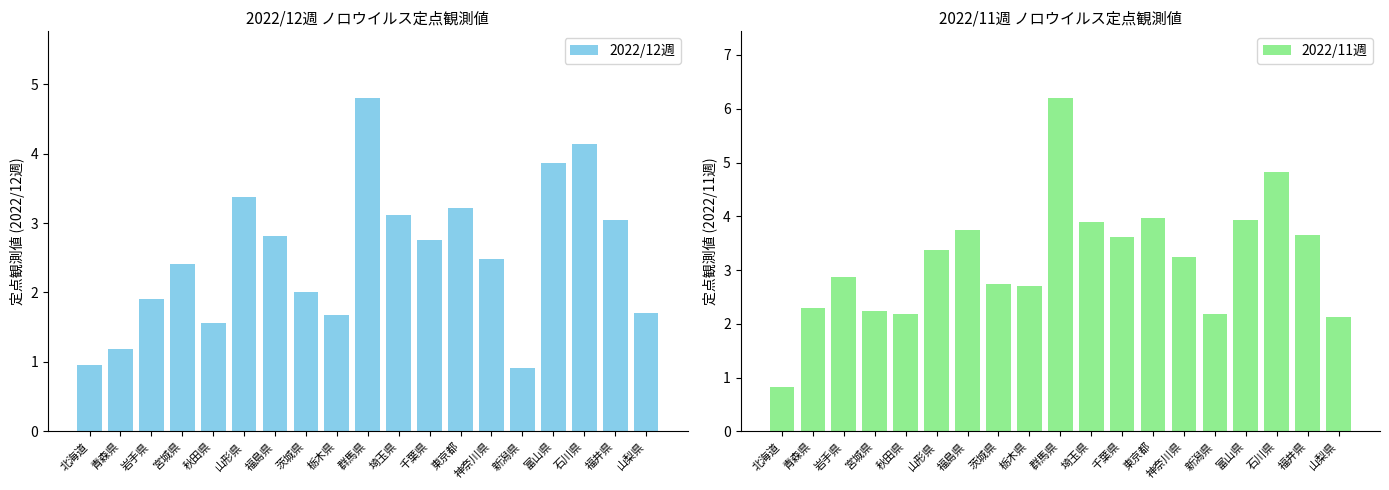

What is the highest value of the 2022/11週 series?

6.2